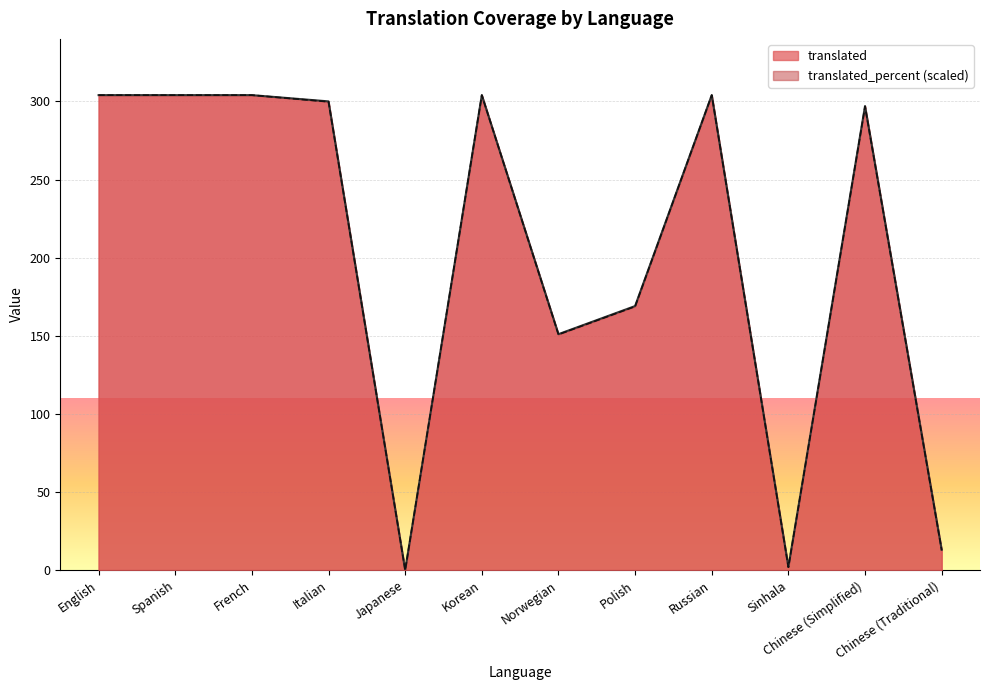

How many data points in translated_percent are above 299?

6